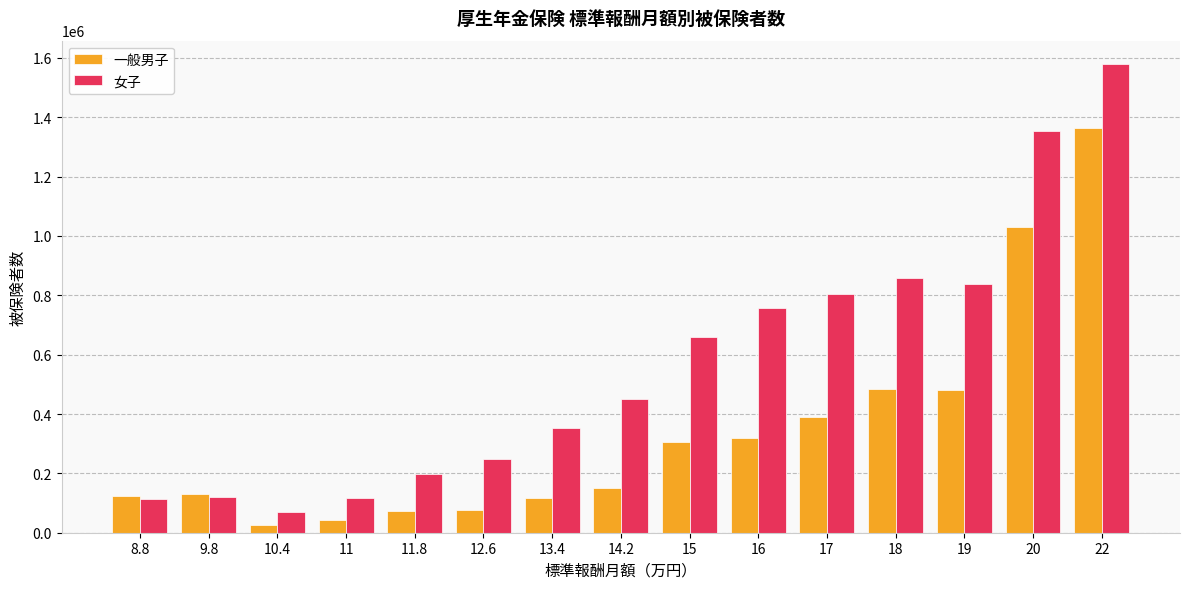

Rank the series at 10.4 from lowest to highest value.

一般男子, 女子